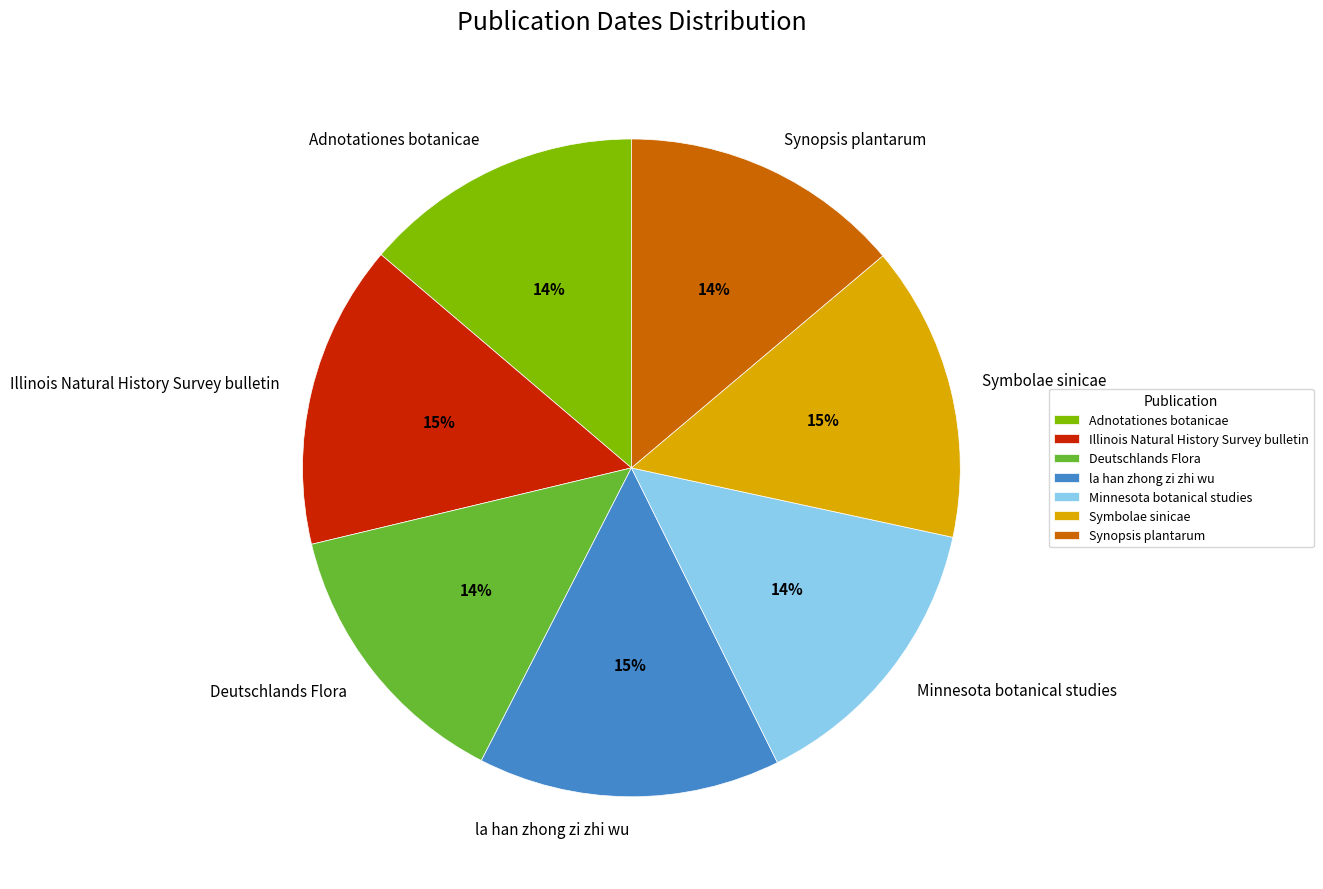

What percentage is the Deutschlands Flora slice, to the nearest percent?

14%